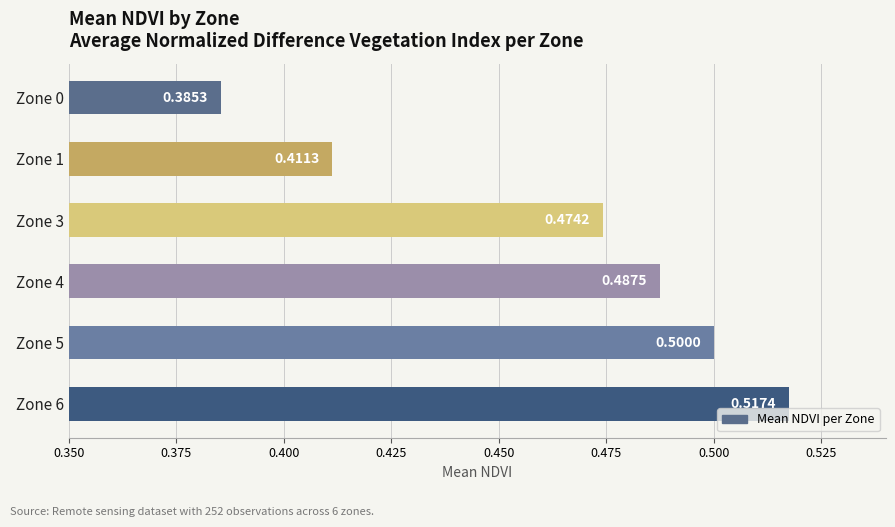

Which category has the lowest value across all series?

Zone 0